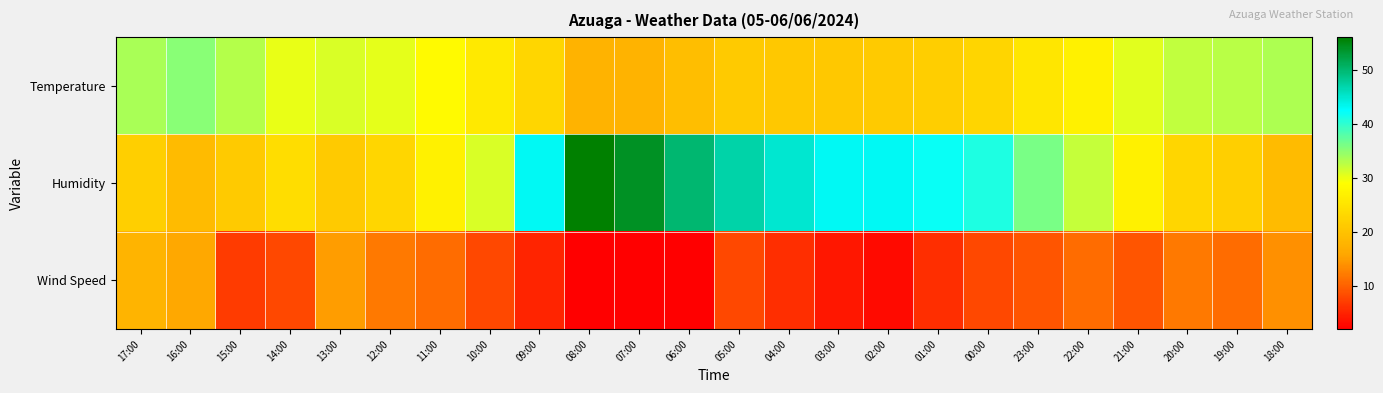

Reading right to left, what are all the values shown in this chart?

Temperature: 18:00=33.3	19:00=32.6	20:00=32.2	21:00=30.6	22:00=27.0	23:00=25.3	00:00=22.7	01:00=21.7	02:00=21.1	03:00=20.8	04:00=20.8	05:00=21.1	06:00=19.5	07:00=17.7	08:00=17.8	09:00=22.9	10:00=25.8	11:00=28.2	12:00=30.4	13:00=31.0	14:00=30.1	15:00=33.0	16:00=35.3	17:00=33.6
Humidity: 18:00=19.0	19:00=22.0	20:00=23.0	21:00=27.0	22:00=32.0	23:00=36.0	00:00=41.0	01:00=42.0	02:00=43.0	03:00=43.0	04:00=45.0	05:00=47.0	06:00=50.0	07:00=54.0	08:00=56.0	09:00=43.0	10:00=31.0	11:00=27.0	12:00=23.0	13:00=21.0	14:00=24.0	15:00=21.0	16:00=19.0	17:00=22.0
Wind Speed: 18:00=14.0	19:00=11.0	20:00=12.0	21:00=9.0	22:00=11.0	23:00=9.0	00:00=8.0	01:00=6.0	02:00=3.0	03:00=4.0	04:00=6.0	05:00=8.0	06:00=2.0	07:00=2.0	08:00=2.0	09:00=5.0	10:00=8.0	11:00=11.0	12:00=12.0	13:00=15.0	14:00=8.0	15:00=7.0	16:00=16.0	17:00=18.0